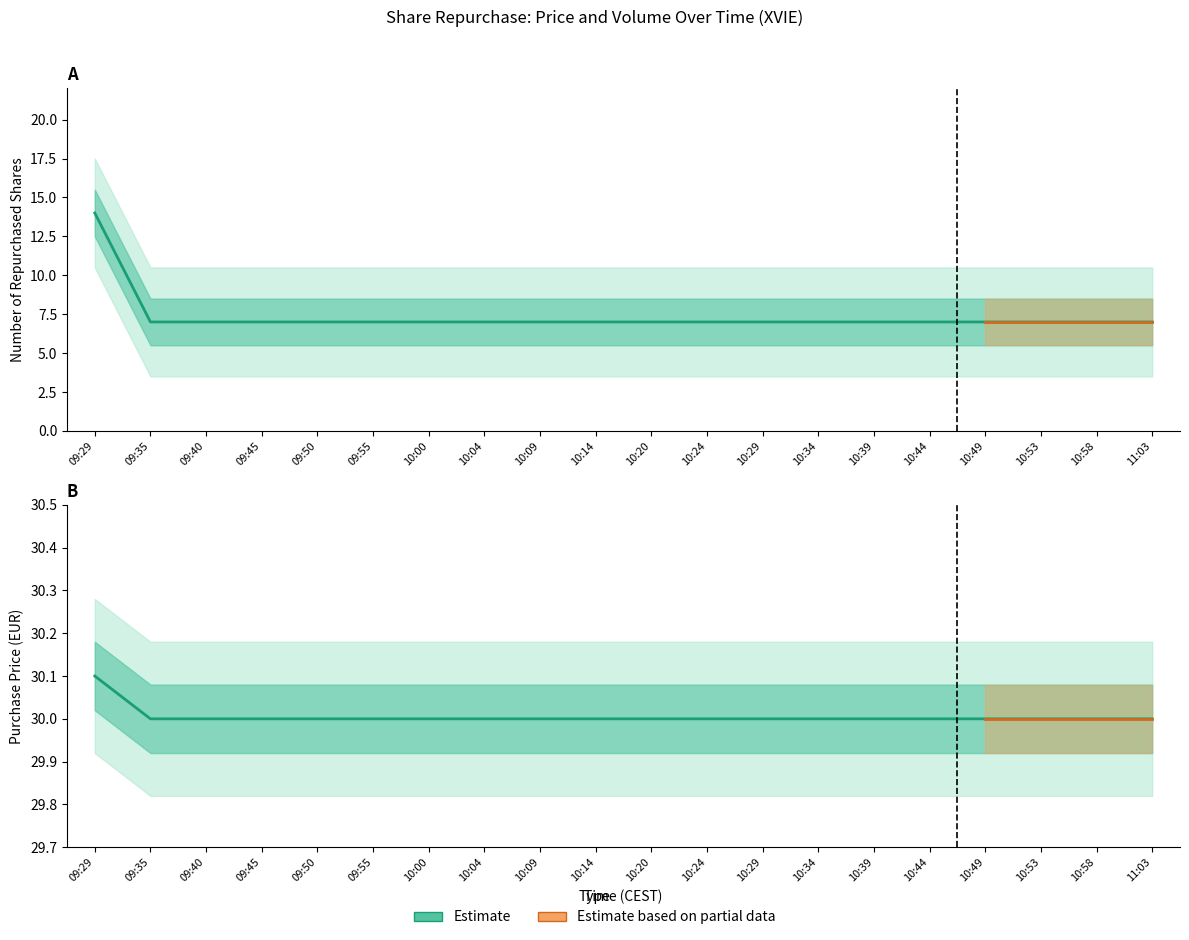

What is the highest value of the Shares Repurchased series?

30.1